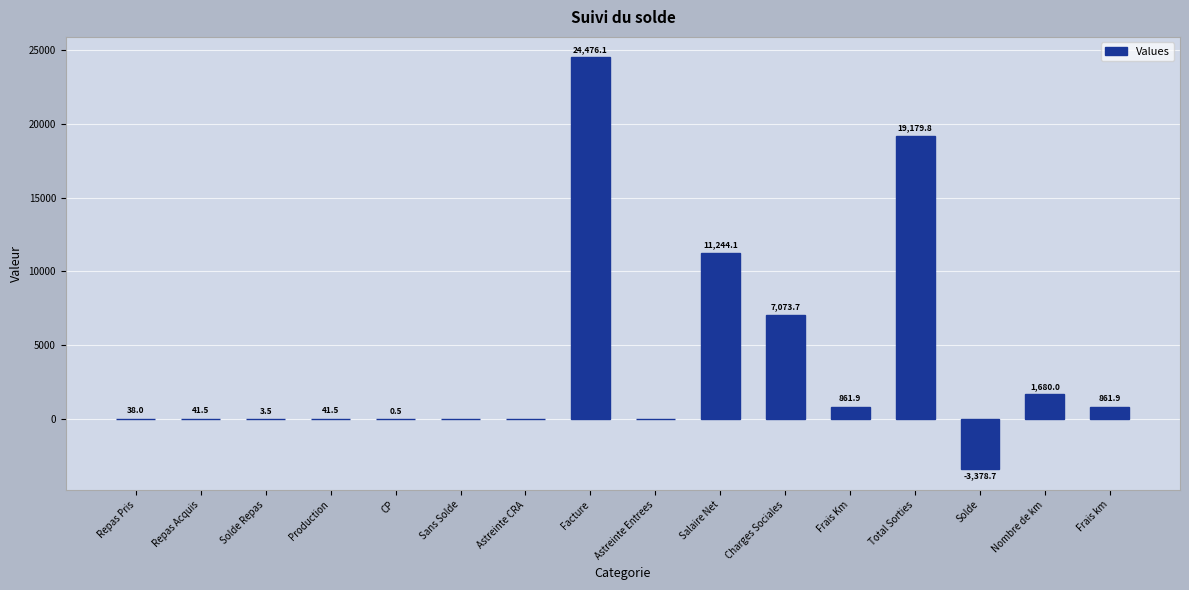

Reading right to left, list all the values displayed in this chart.

Frais km=861.9	Nombre de km=1680.0	Solde=-3378.7	Total Sorties=19179.8	Frais Km=861.9	Charges Sociales=7073.7	Salaire Net=11244.1	Astreinte Entrees=0.0	Facture=24476.1	Astreinte CRA=0.0	Sans Solde=0.0	CP=0.5	Production=41.5	Solde Repas=3.5	Repas Acquis=41.5	Repas Pris=38.0